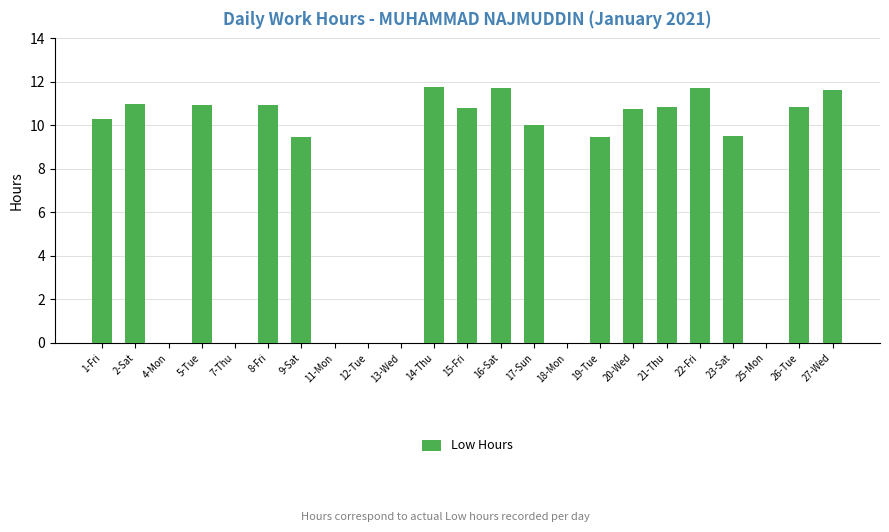

The value at 17-Sun is 4.5. True or false?

False